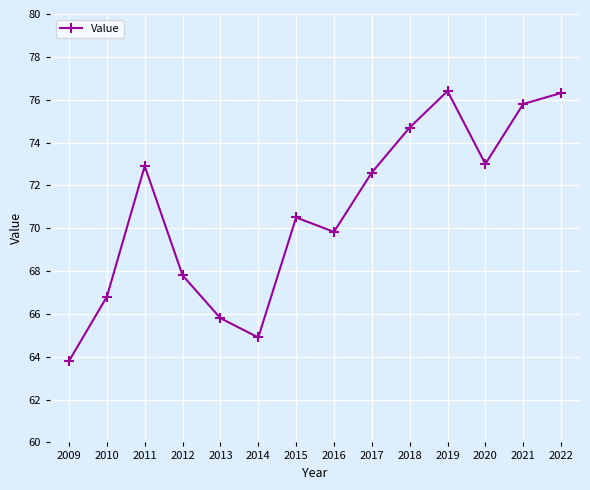

Reading right to left, what are all the values shown in this chart?

76.3	75.8	73.0	76.4	74.7	72.6	69.8	70.5	64.9	65.8	67.8	72.9	66.8	63.8